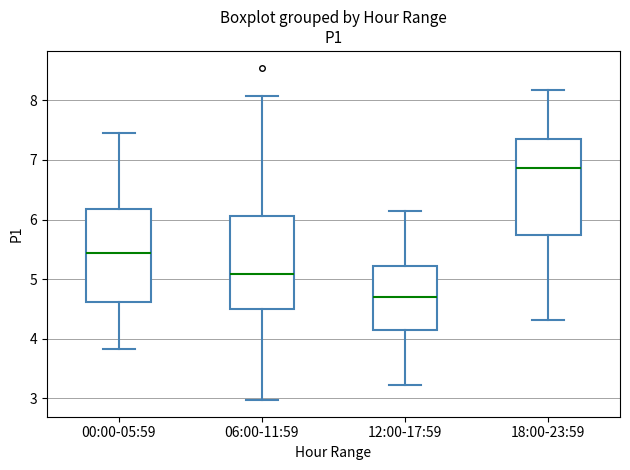

Reading left to right, read every box against the y-axis: the position of its median line, the range the box covers, and the ends of its whiskers. The values are not printed on the chart, so give them approximately, as read against the axis.

00:00-05:59: median 5.4, box 4.6 to 6.2, whiskers 3.8 to 7.5
06:00-11:59: median 5.1, box 4.5 to 6.1, whiskers 3.0 to 8.1
12:00-17:59: median 4.7, box 4.2 to 5.2, whiskers 3.2 to 6.2
18:00-23:59: median 6.9, box 5.7 to 7.4, whiskers 4.3 to 8.2